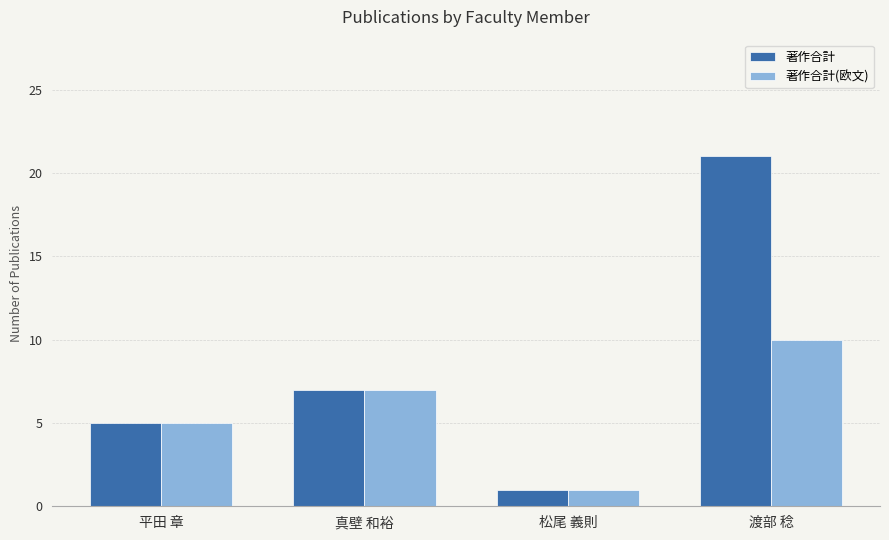

Reading left to right, extract all data points from this chart.

著作合計: 5	7	1	21
著作合計(欧文): 5	7	1	10